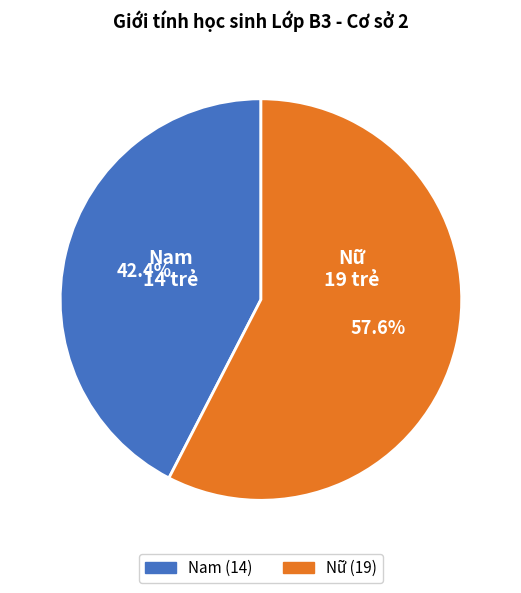

What is the largest slice in the pie chart?

Nữ